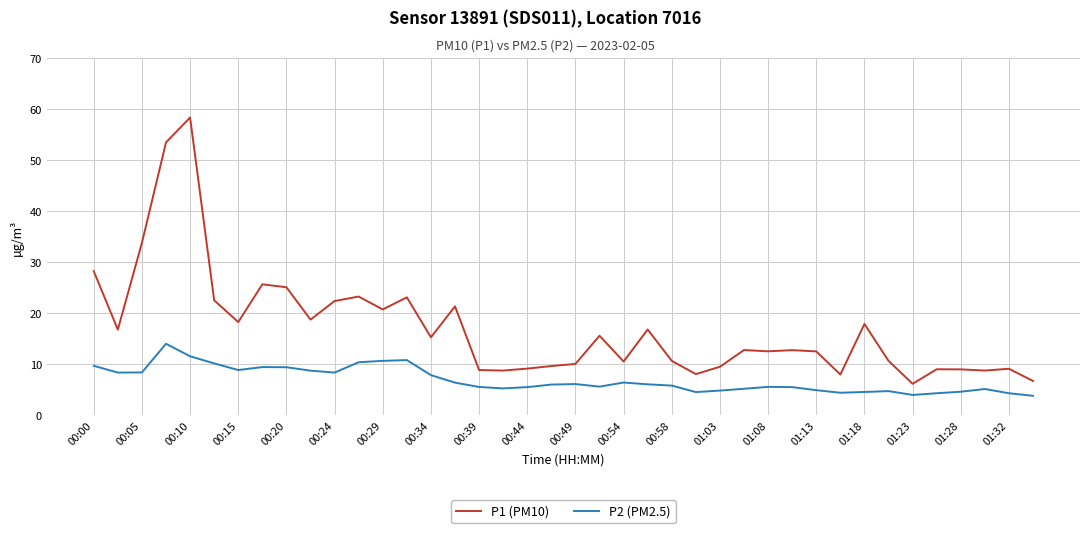

What are all the series names shown in the legend?

P1 (PM10), P2 (PM2.5)